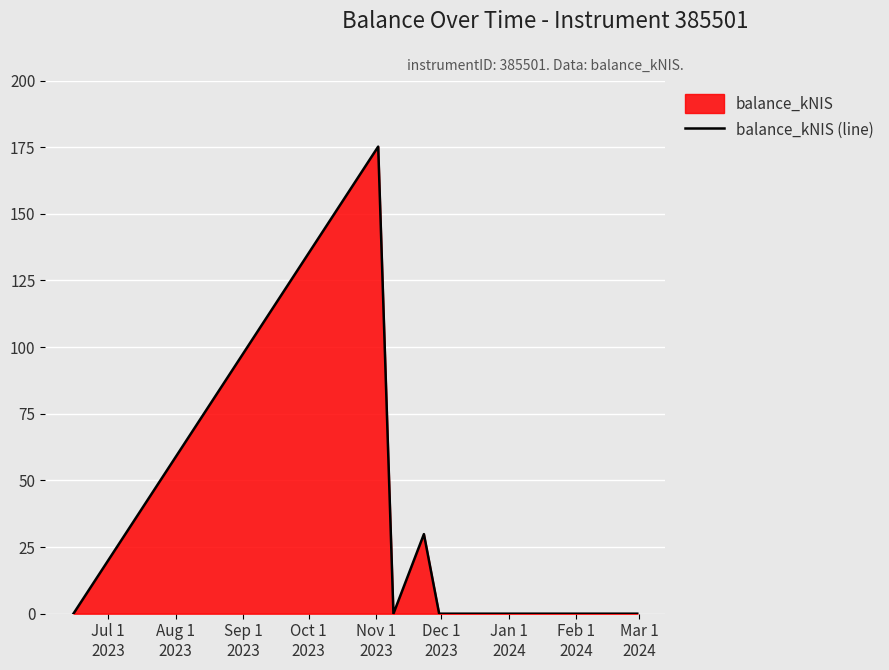

True or false: the data has more than 0 interior local peaks.

True